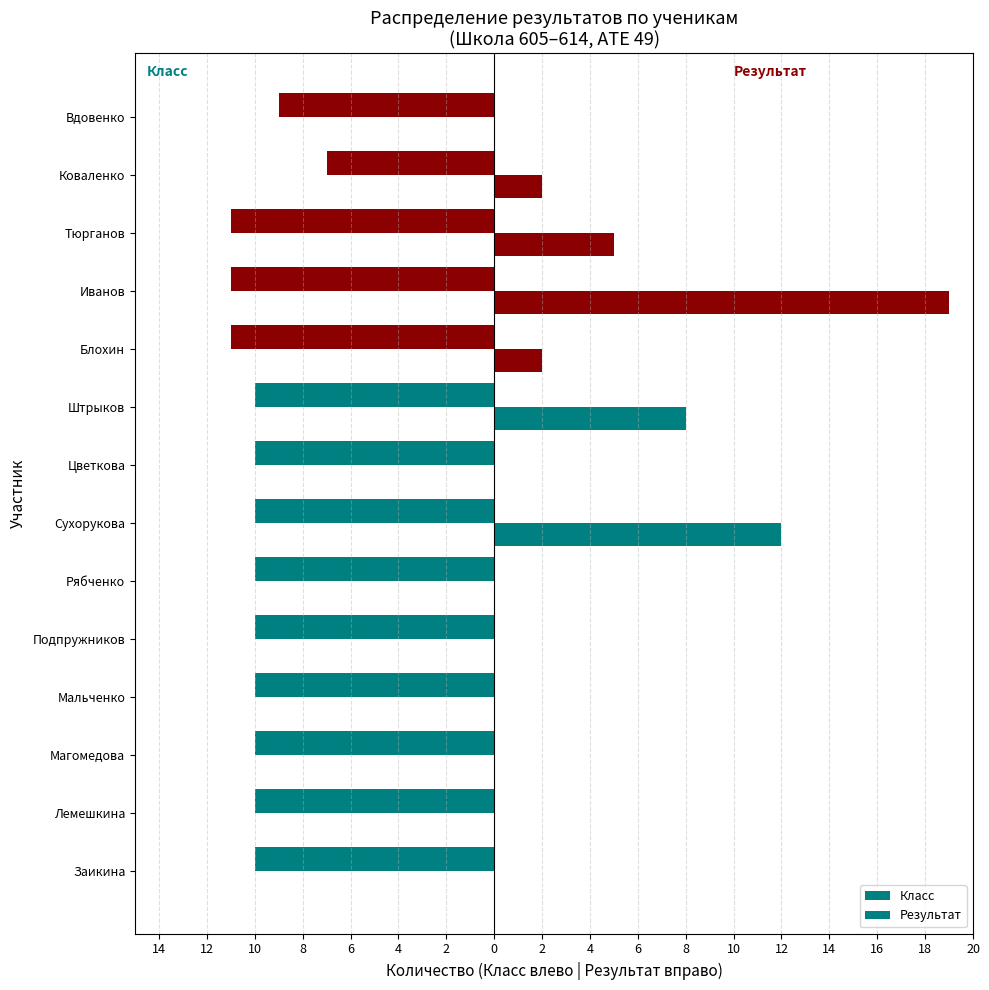

Does the chart contain stacked bars?

No